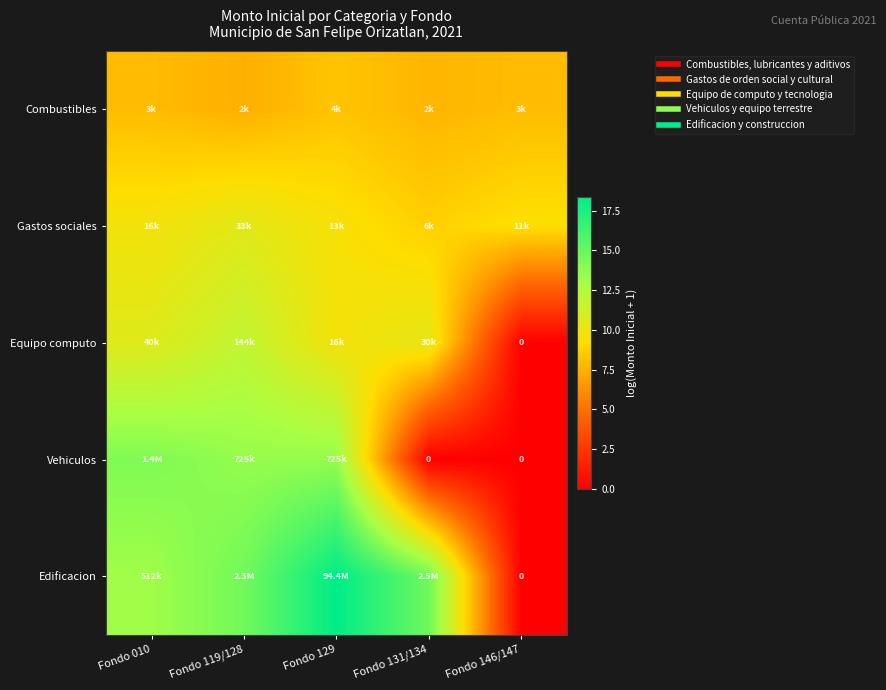

Between Fondo 119/128 and Fondo 146/147, which series saw the biggest shift?

Edificacion